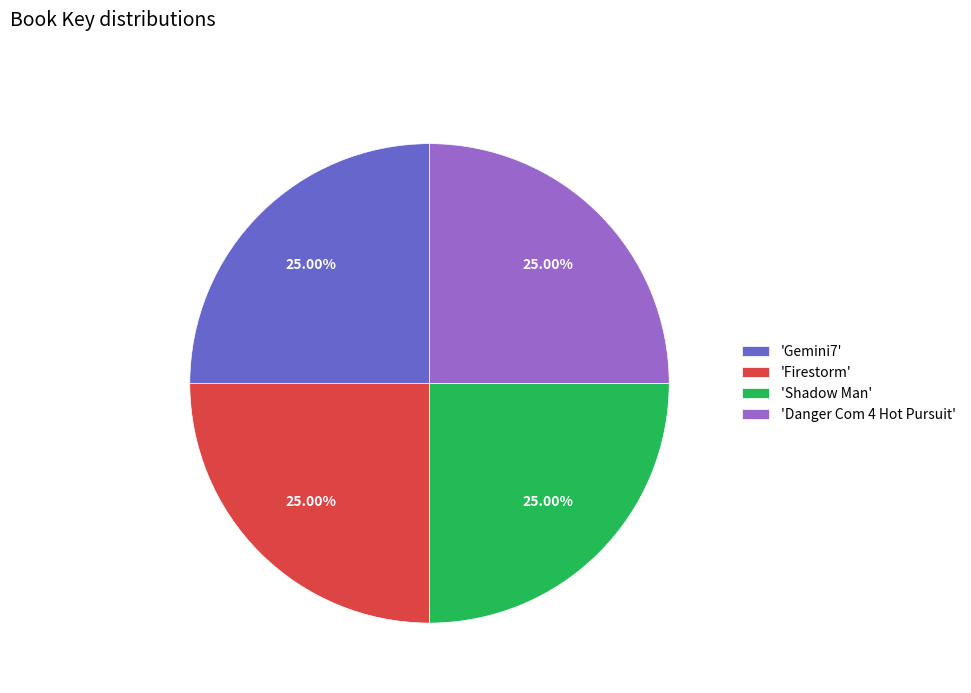

Approximately how many times larger is the value at 'Gemini7' compared to 'Danger Com 4 Hot Pursuit'?

1.0